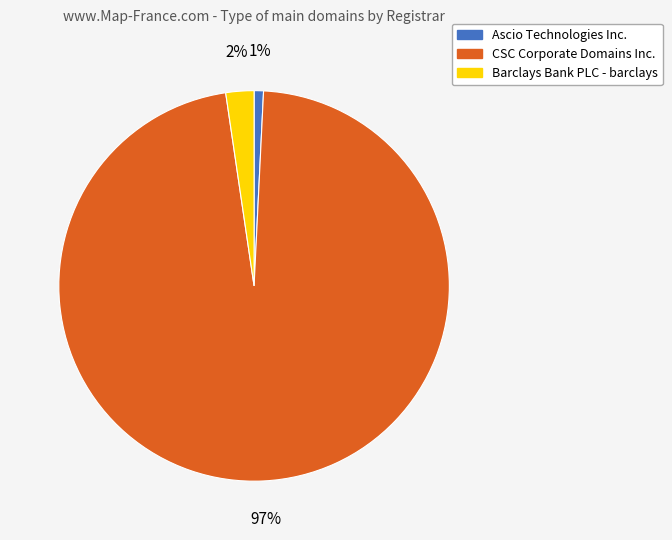

Between CSC Corporate Domains Inc. and Barclays Bank PLC - barclays, which is larger?

CSC Corporate Domains Inc.